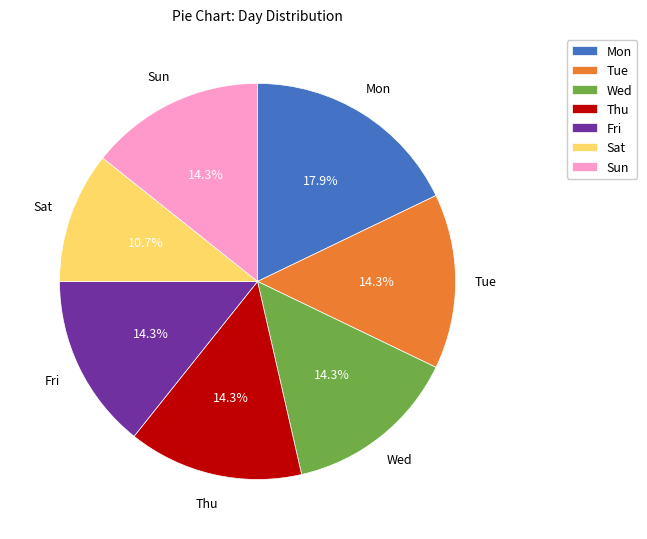

True or false: Sat accounts for 1% of the total.

False